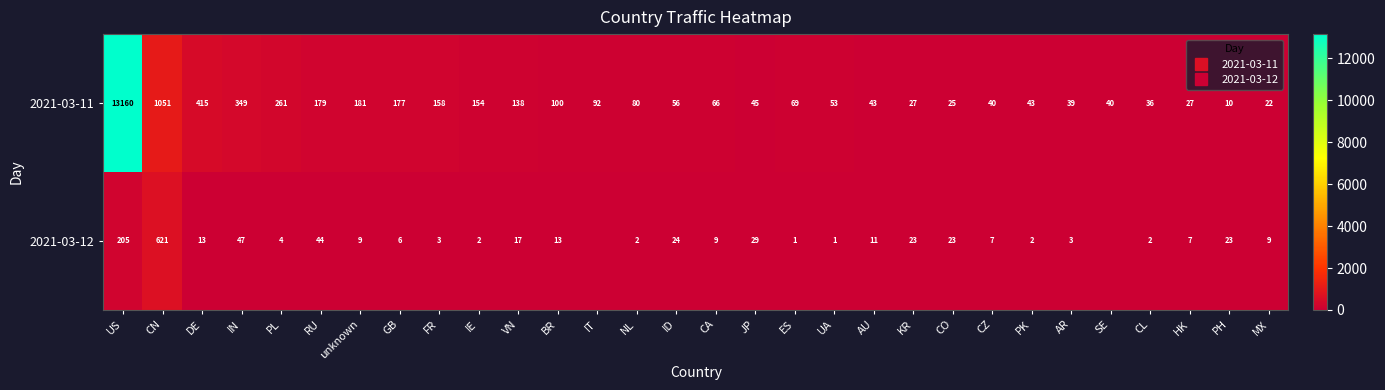

Between DE and UA, which series saw the biggest shift?

2021-03-11